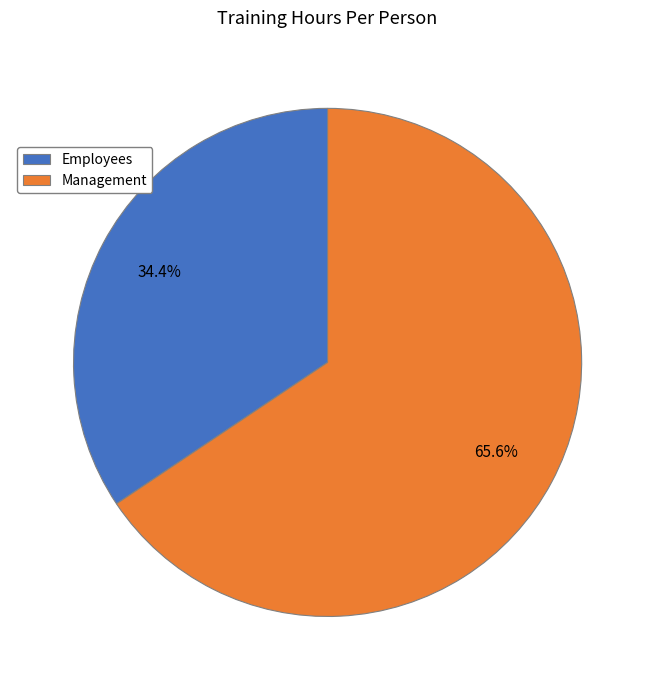

To the nearest percent, what is the average slice percentage?

50%